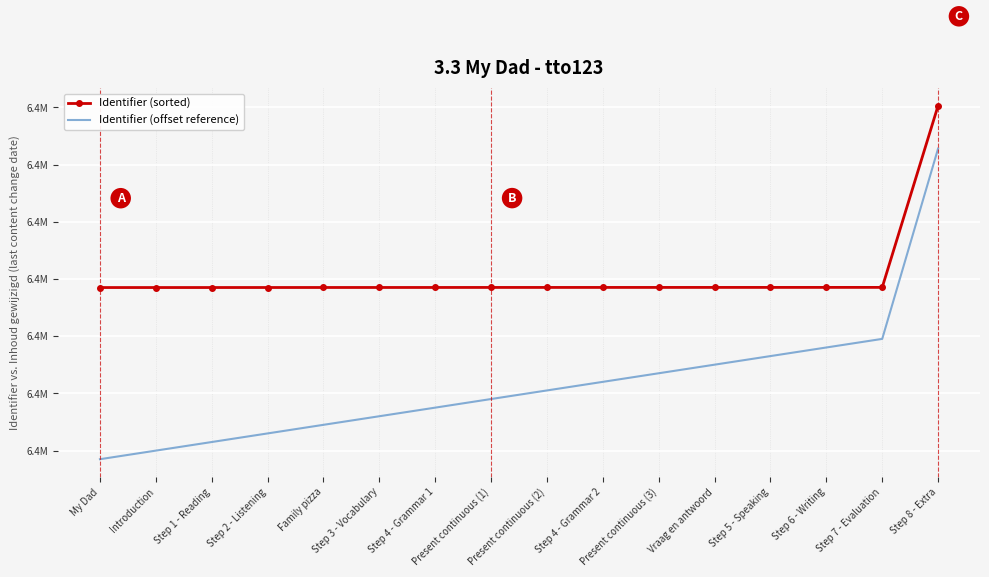

What is the spread (max minus min) of values at Present continuous (3)?

15000